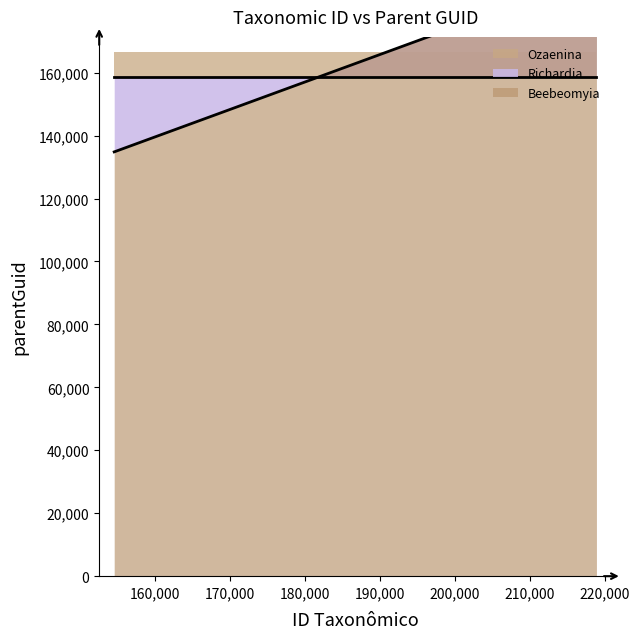

Does the chart display data point markers on the line(s)?

No